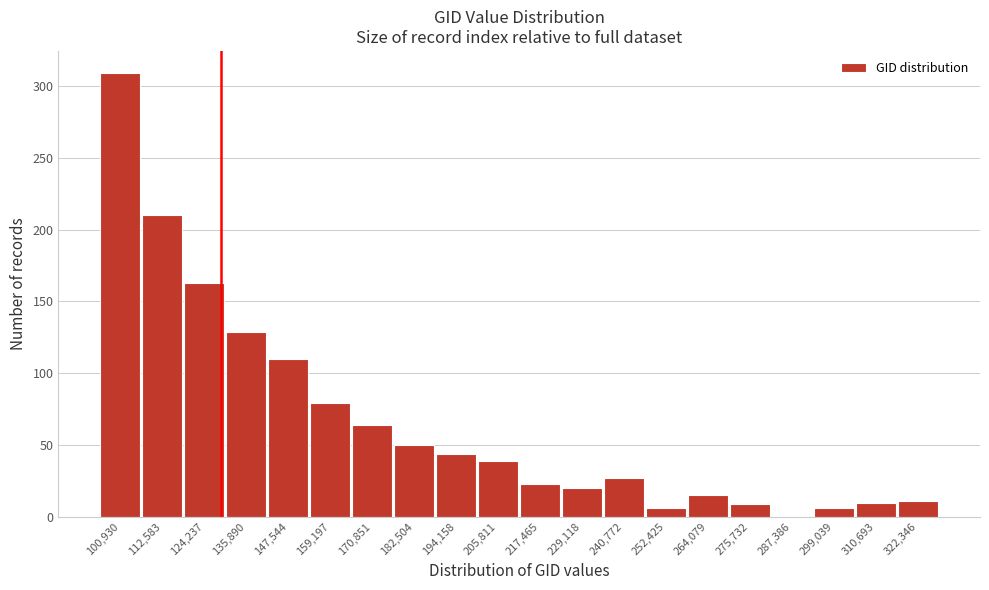

What is the label of the 1st bar from the left?

100,930